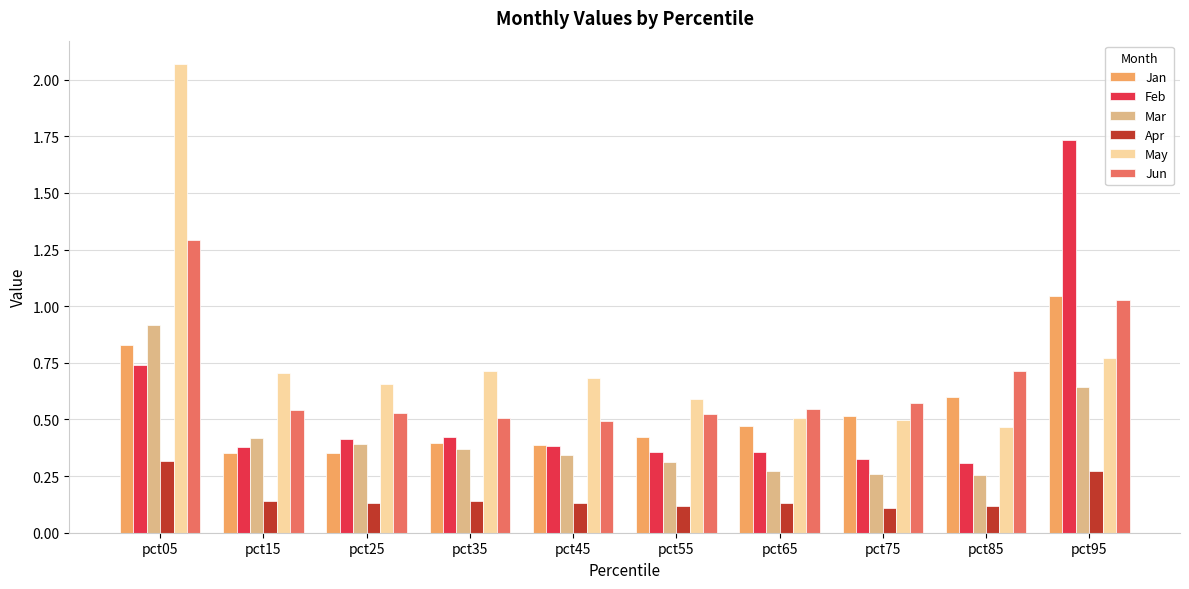

Count the number of data series in this chart.

6